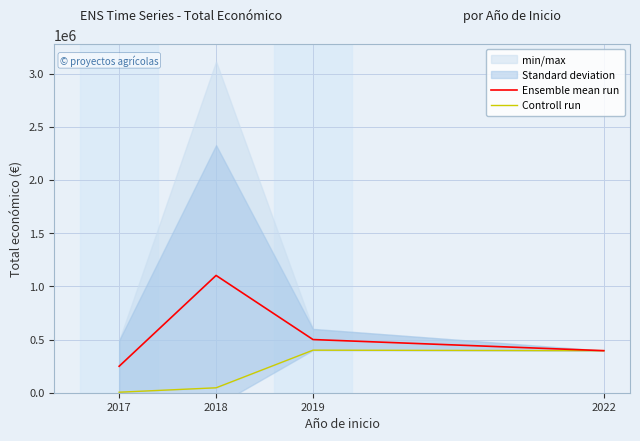

List the series in order of their overall mean, highest first.

Ensemble mean run, Controll run